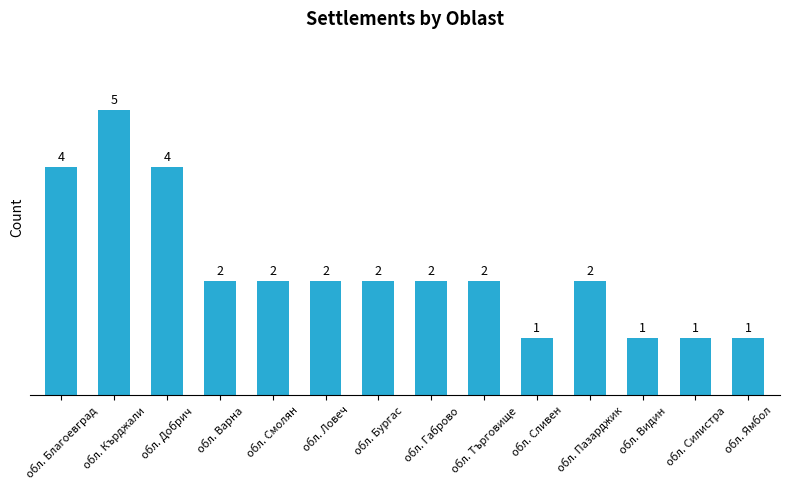

What is the change in value from обл. Ловеч to обл. Видин?

-1